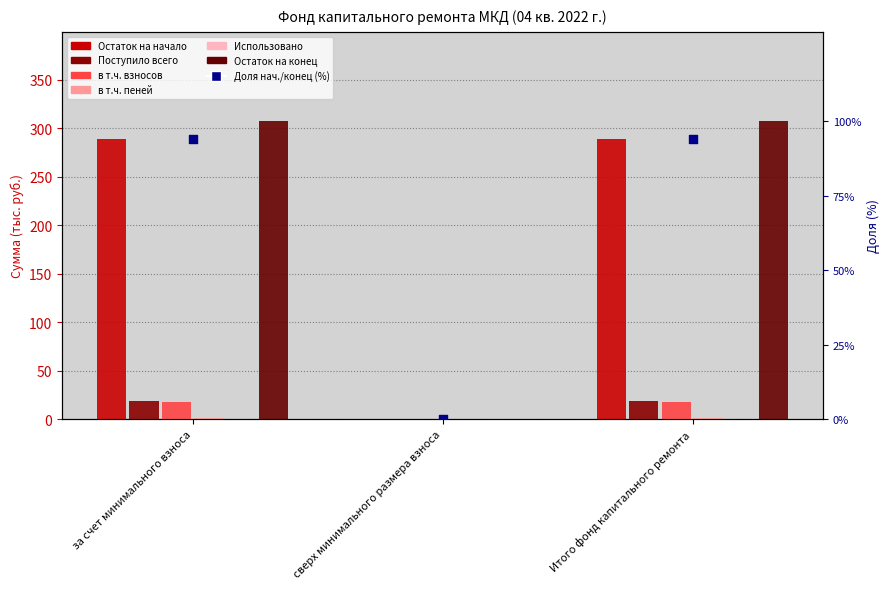

At how many categories does at least one series exceed 1?

2